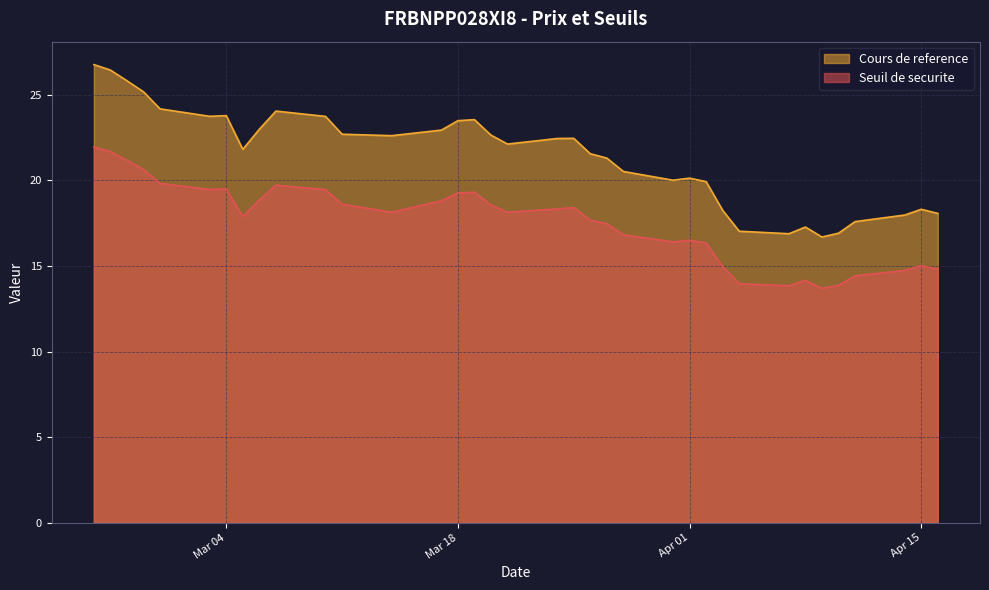

Which series has the widest spread of values?

Cours de reference